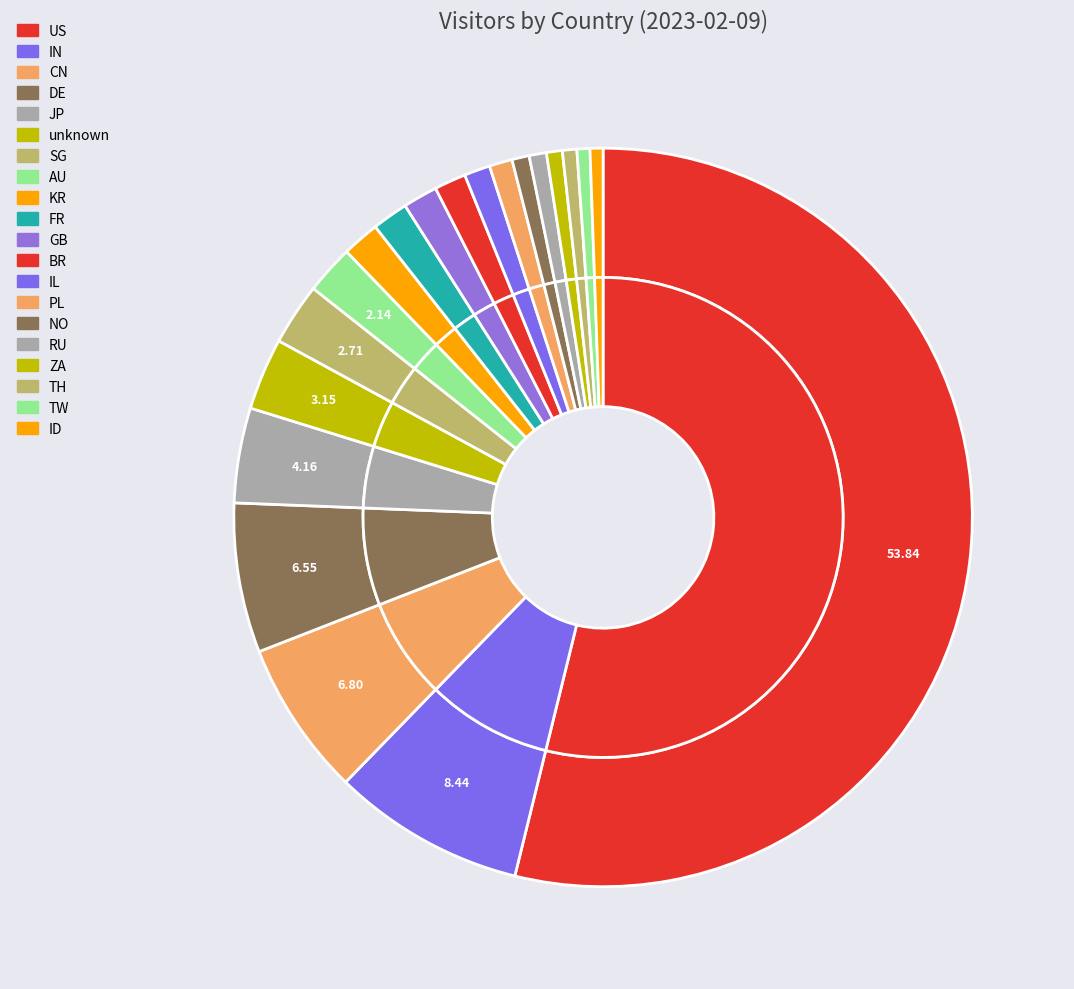

What percentage is the TW slice, to the nearest percent?

1%